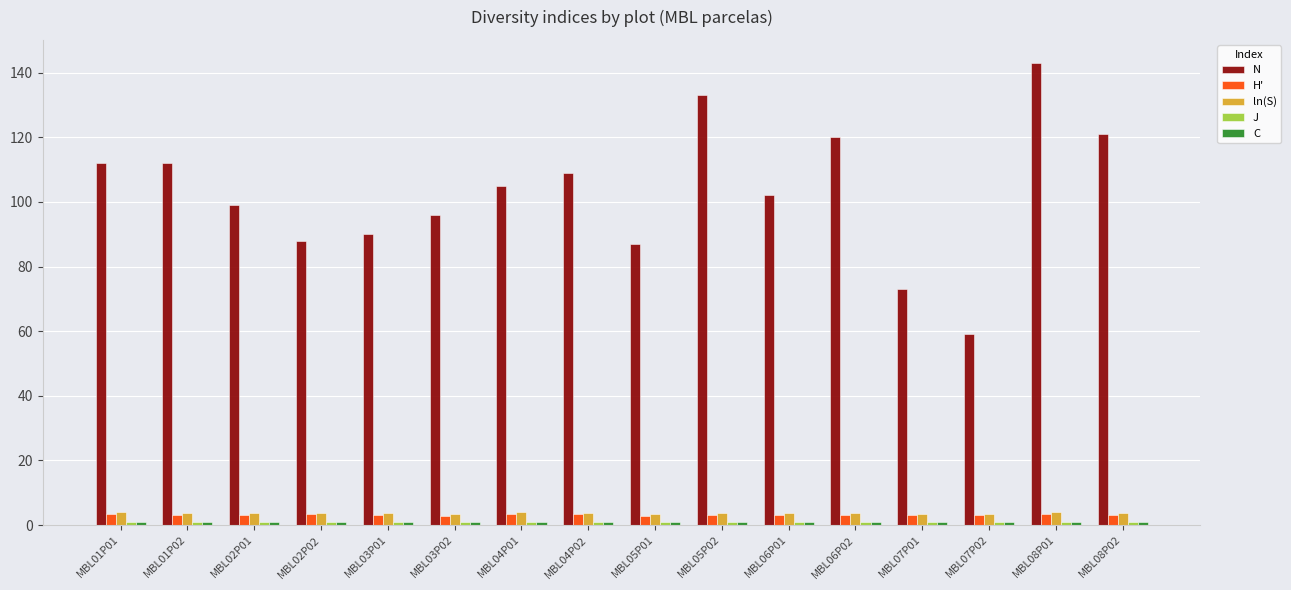

What is the average value of the H' series?

3.2